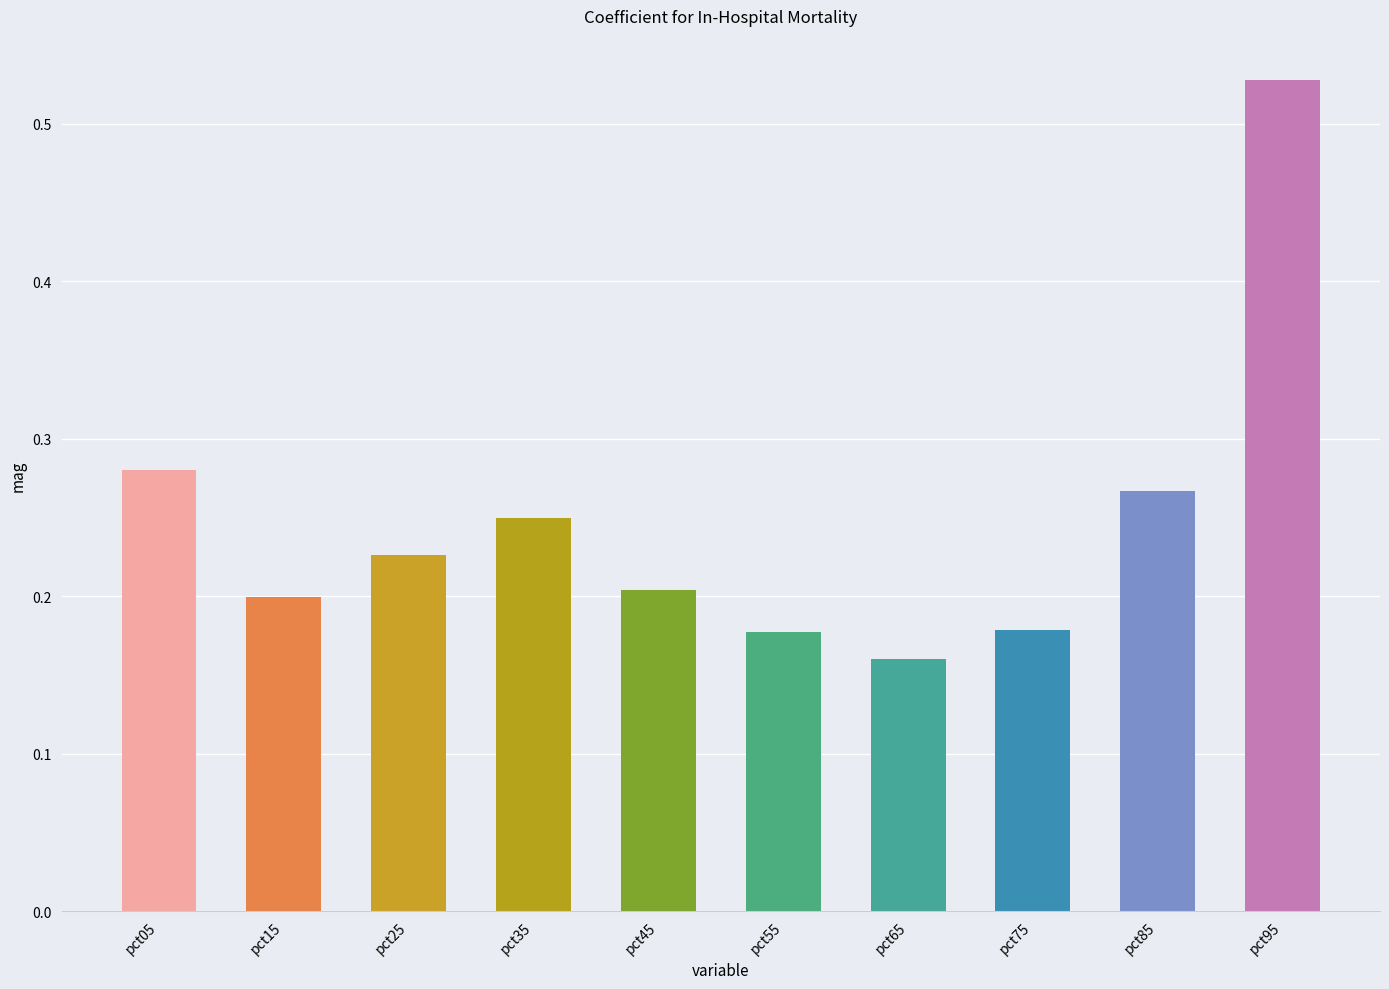

What is the sum of the values at pct95 and pct05?

0.8